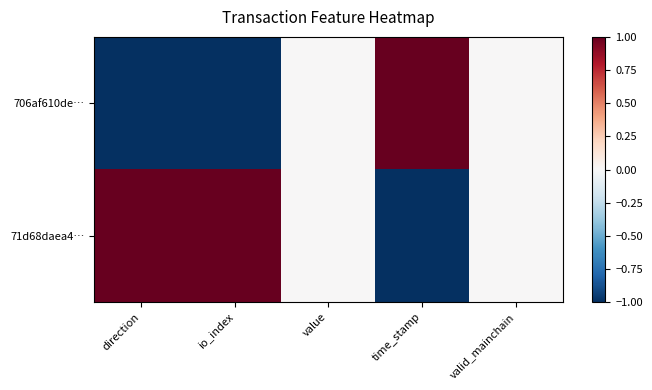

Reading left to right, list all the values displayed in this chart.

706af610de…: direction=-1	io_index=-1	value=0	time_stamp=1	valid_mainchain=0
71d68daea4…: direction=1	io_index=1	value=0	time_stamp=-1	valid_mainchain=0